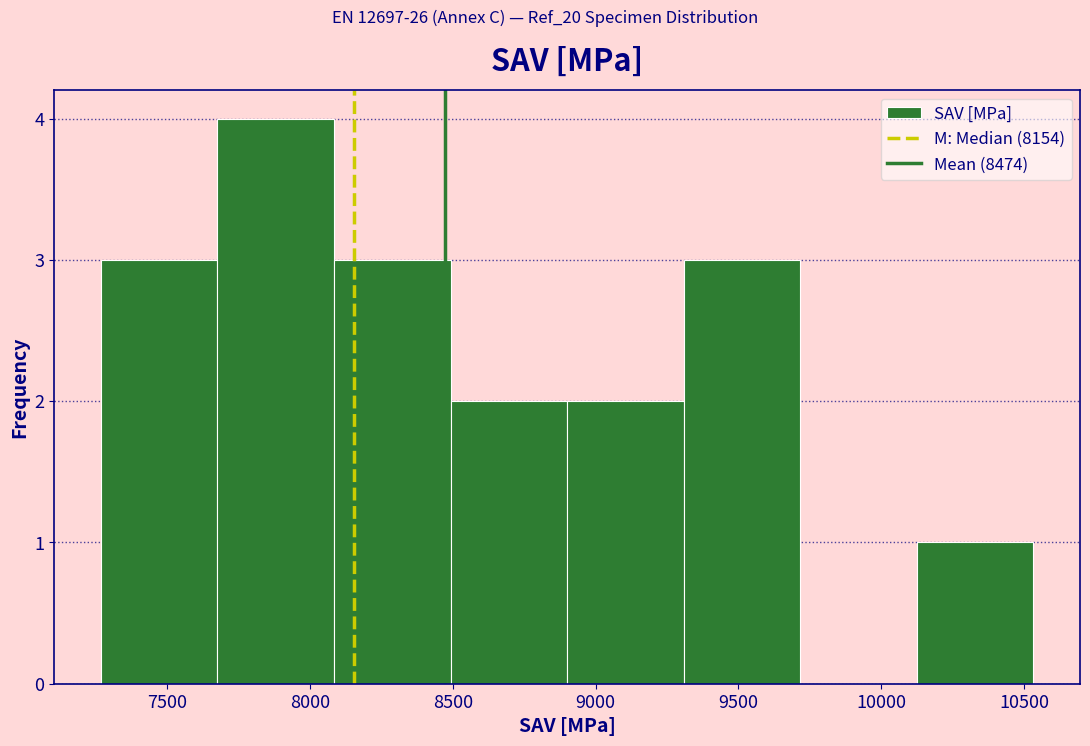

How tall is the bar that spans 7700 to 8100 on the x-axis? Neither the bar edges nor the heights are printed on the chart, so give them approximately, as read against the axes.

4